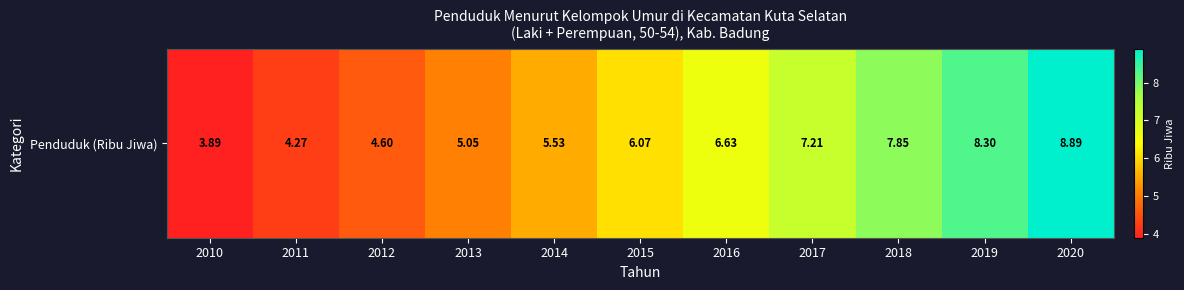

The chart shows a value of 3.9 at 2010. True or false?

True